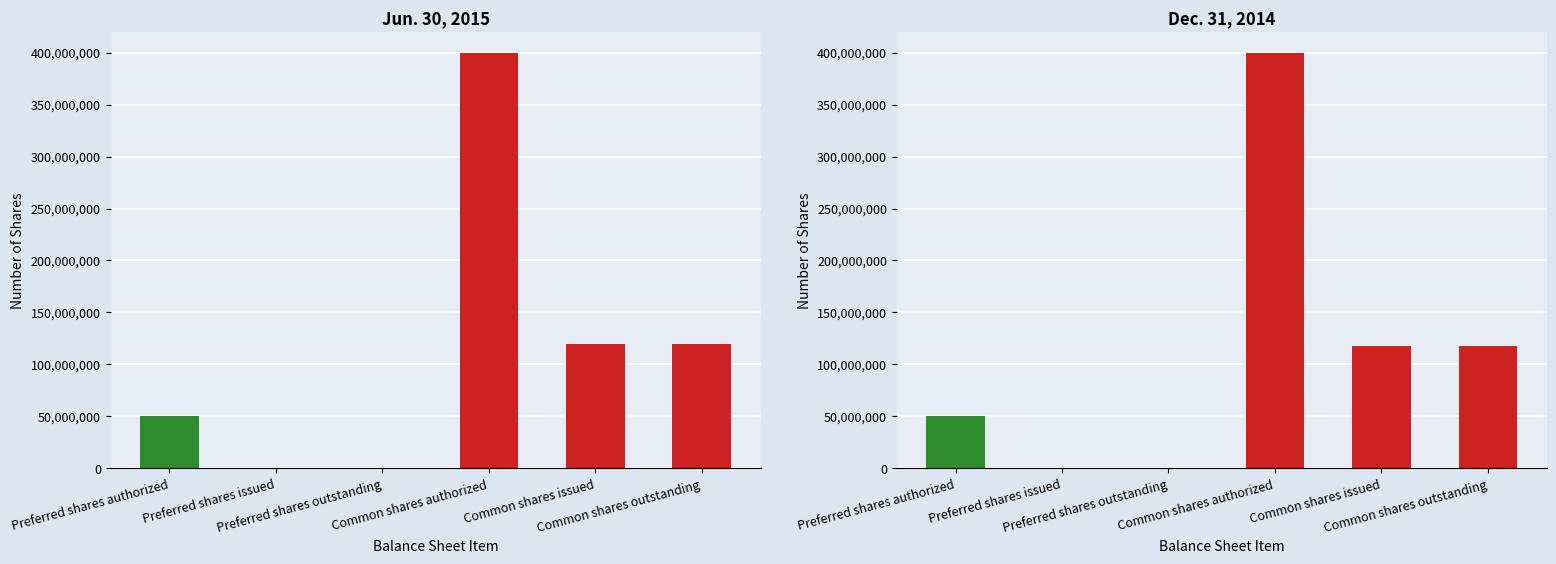

What is the difference between the Jun. 30, 2015 values at Common shares authorized and Preferred shares outstanding?

400000000